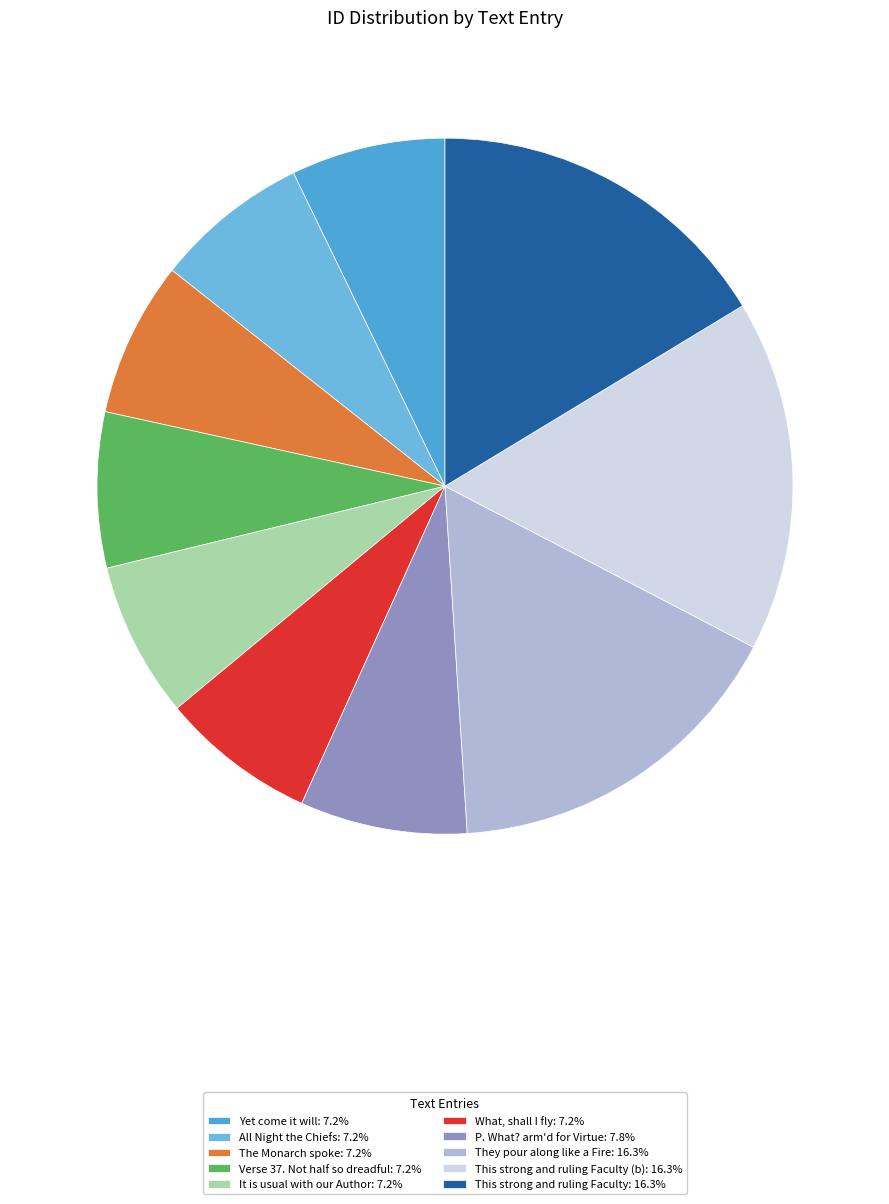

What is the smallest slice in the pie chart?

Yet come it will